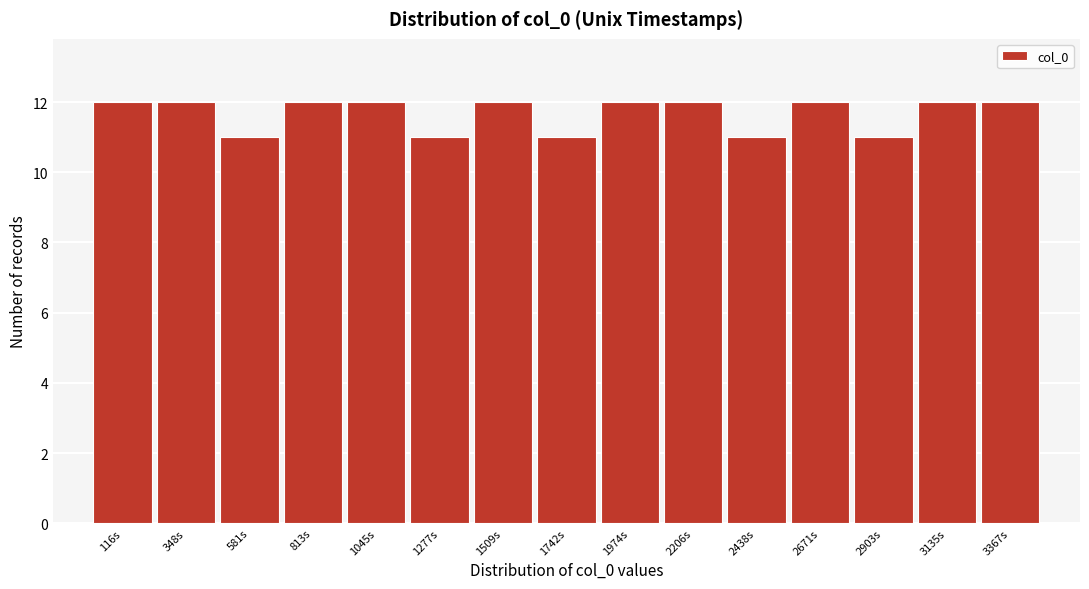

Reading right to left, list all the values displayed in this chart.

12	12	11	12	11	12	12	11	12	11	12	12	11	12	12